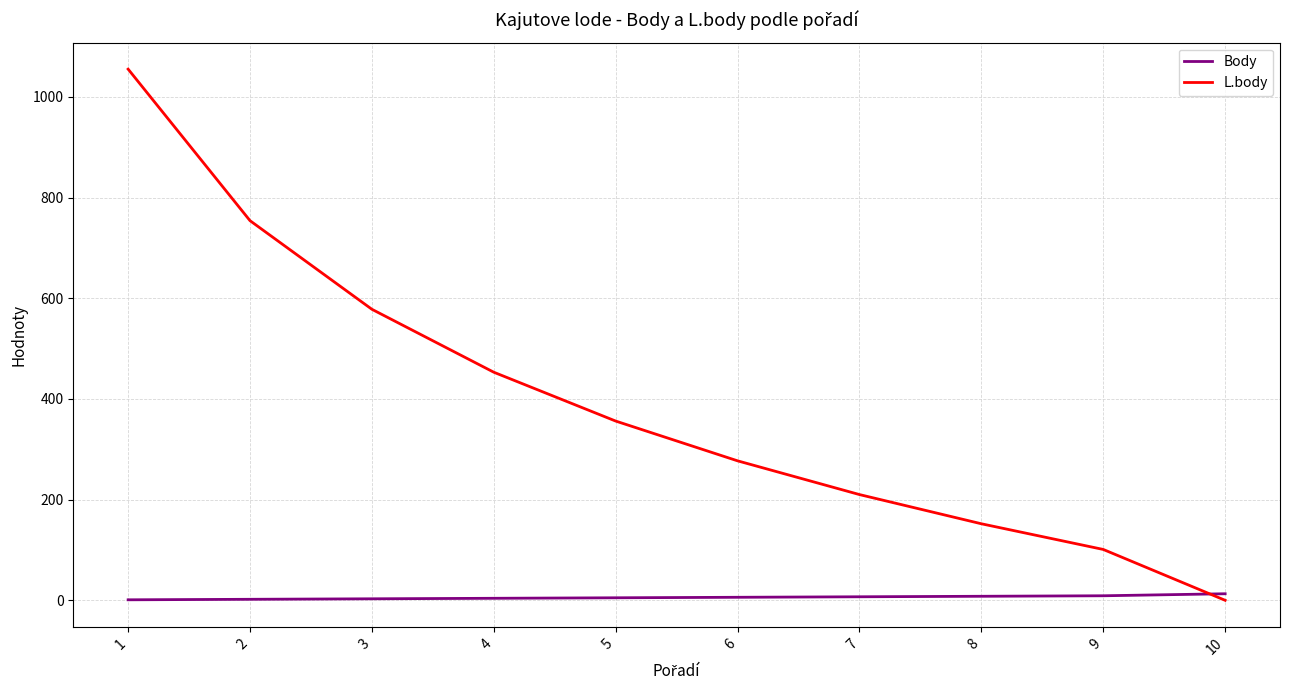

Which series has the largest total across all categories?

L.body